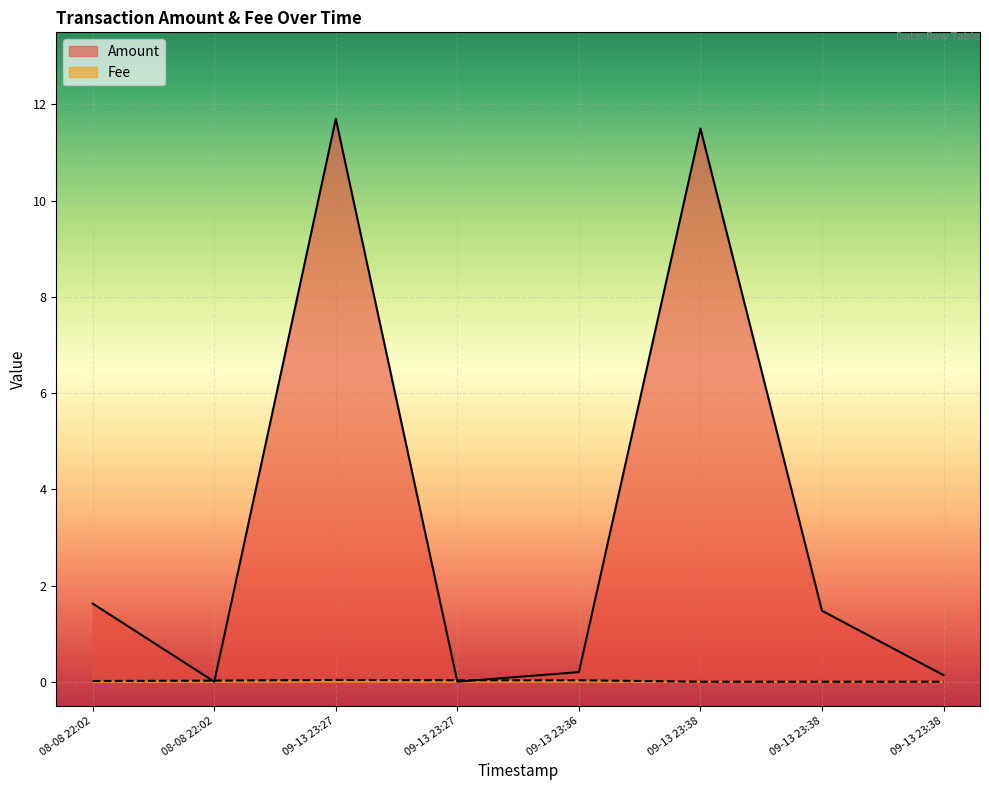

At how many categories does at least one series exceed 6?

2